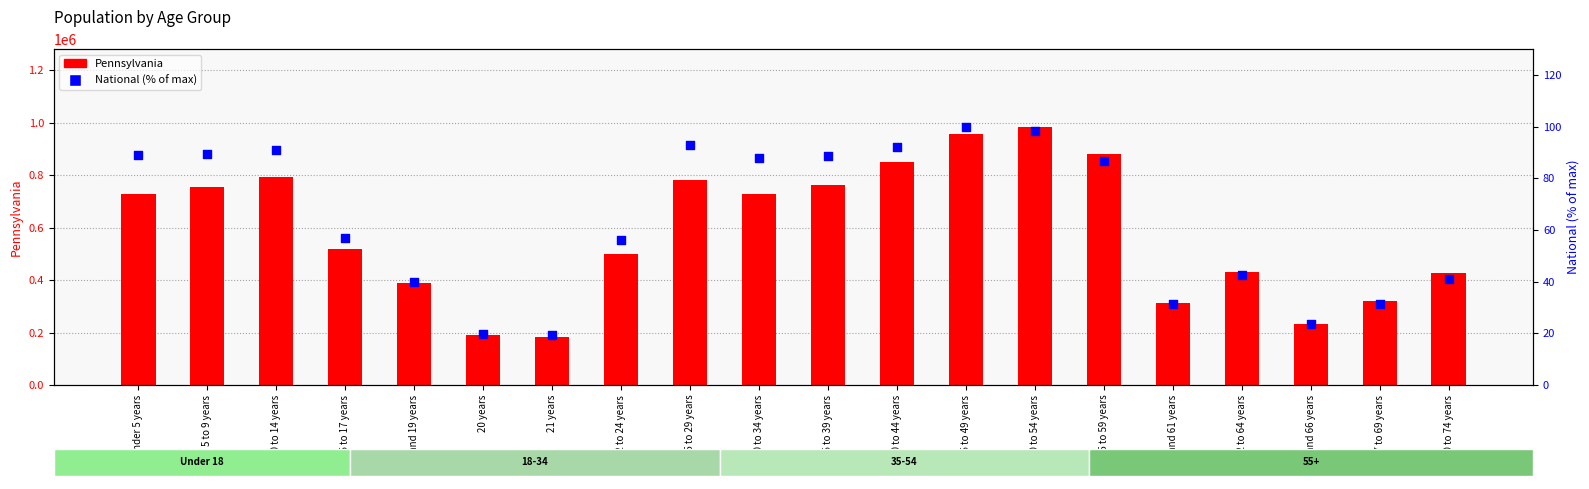

Which series has the largest Y range (max minus min)?

Pennsylvania